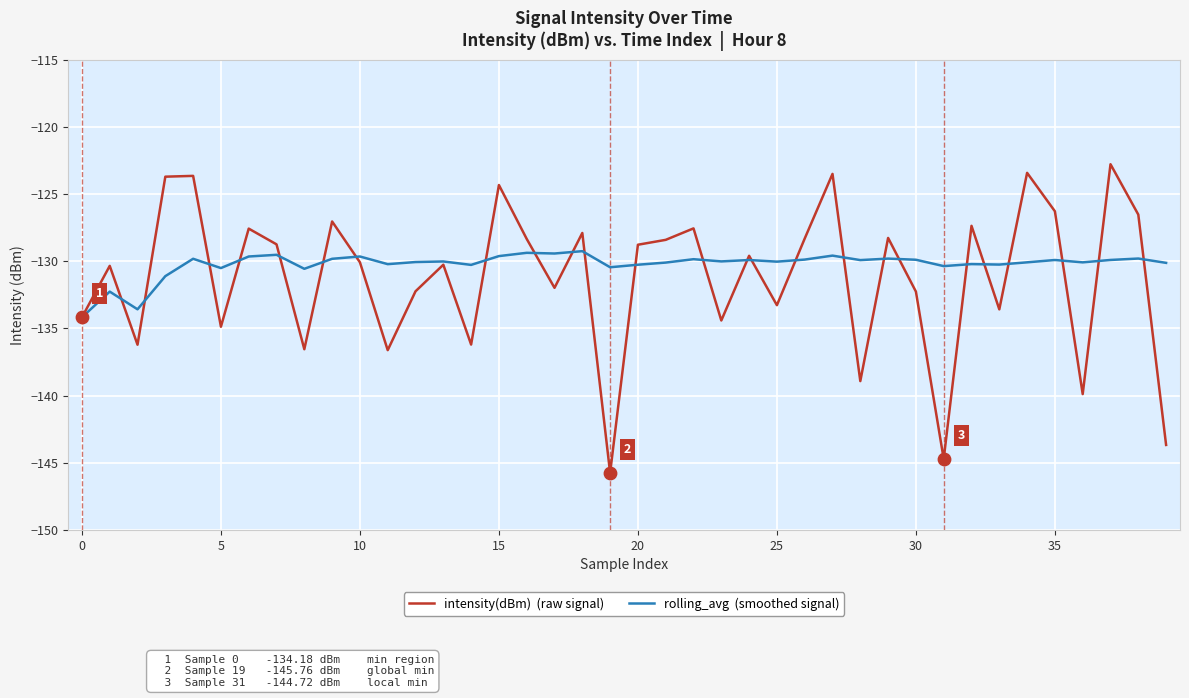

What is the maximum value shown in the chart?

-122.8